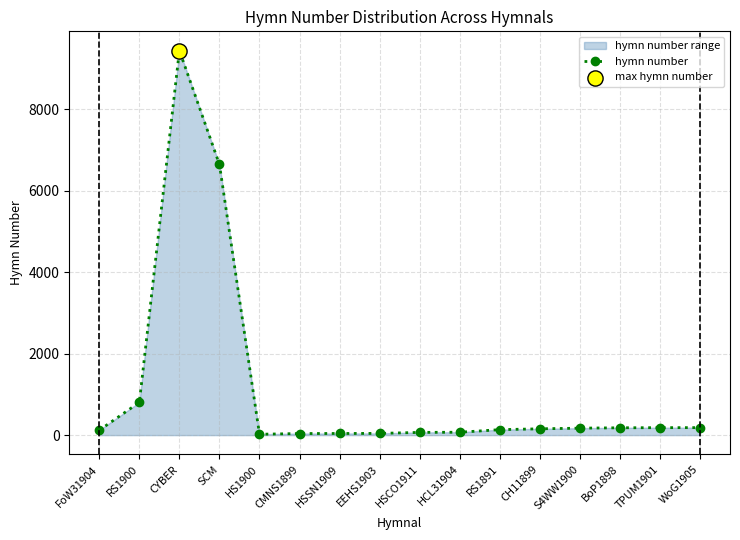

Which has a higher value, TPUM1901 or EEHS1903?

TPUM1901